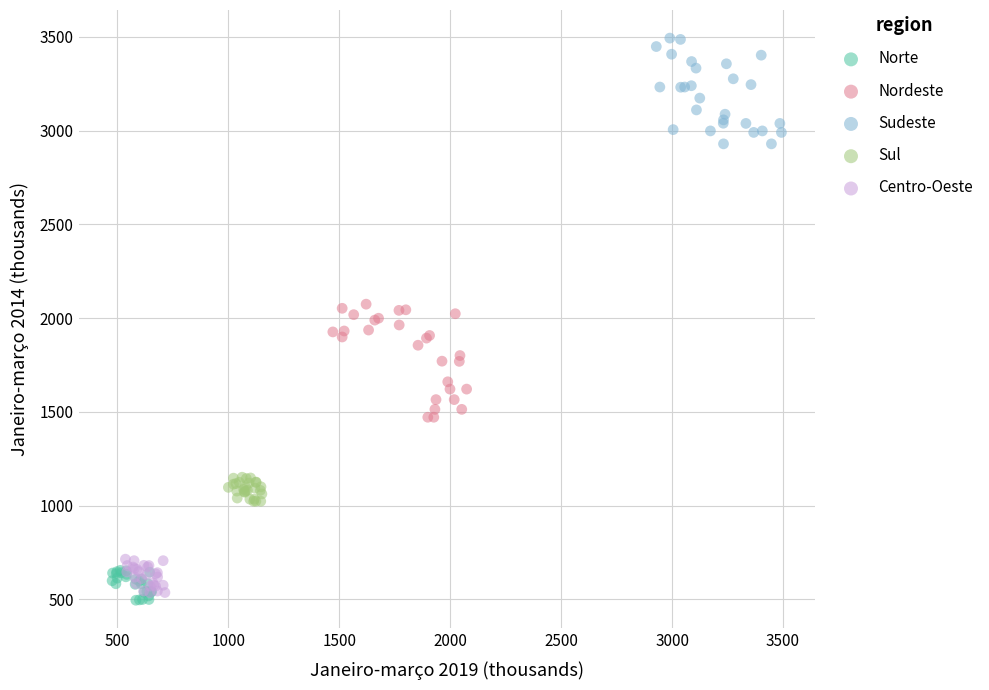

Which series reaches the maximum Y coordinate?

Sudeste